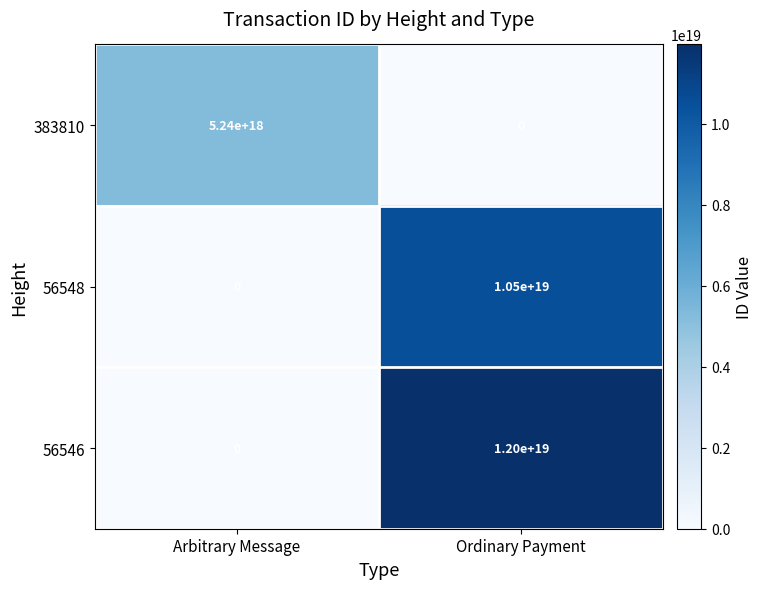

Rank the series at Ordinary Payment from highest to lowest value.

56546, 56548, 383810